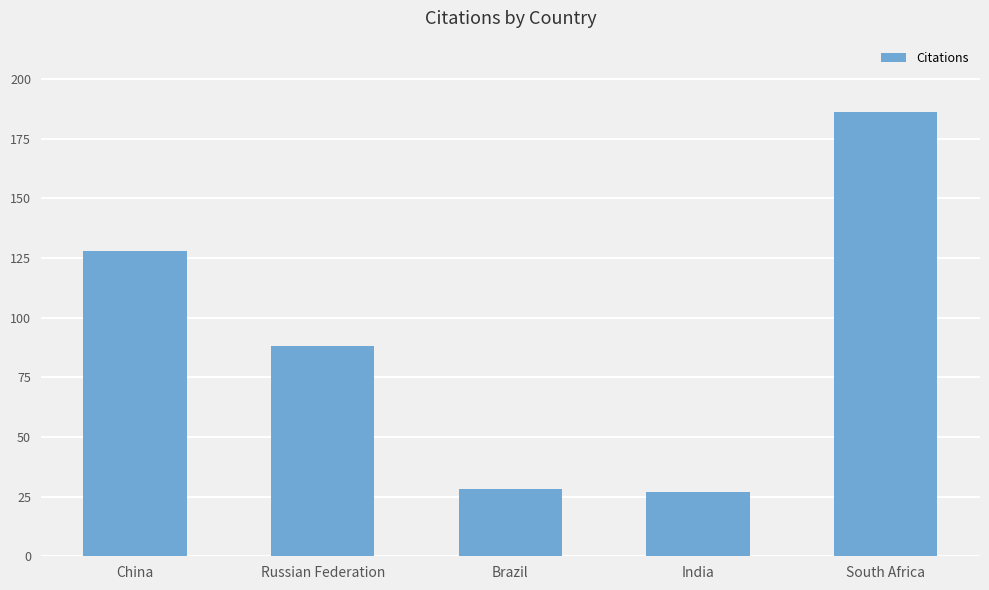

What is the difference between the second highest and second lowest values?

100